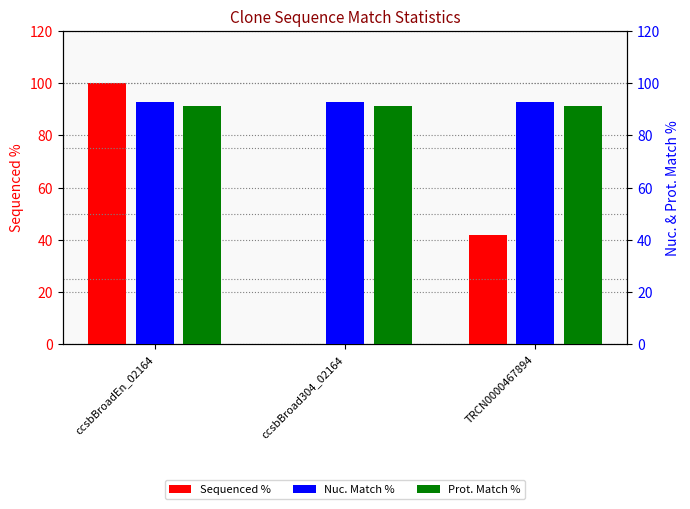

Read the Sequenced % value at ccsbBroadEn_02164.

100.0